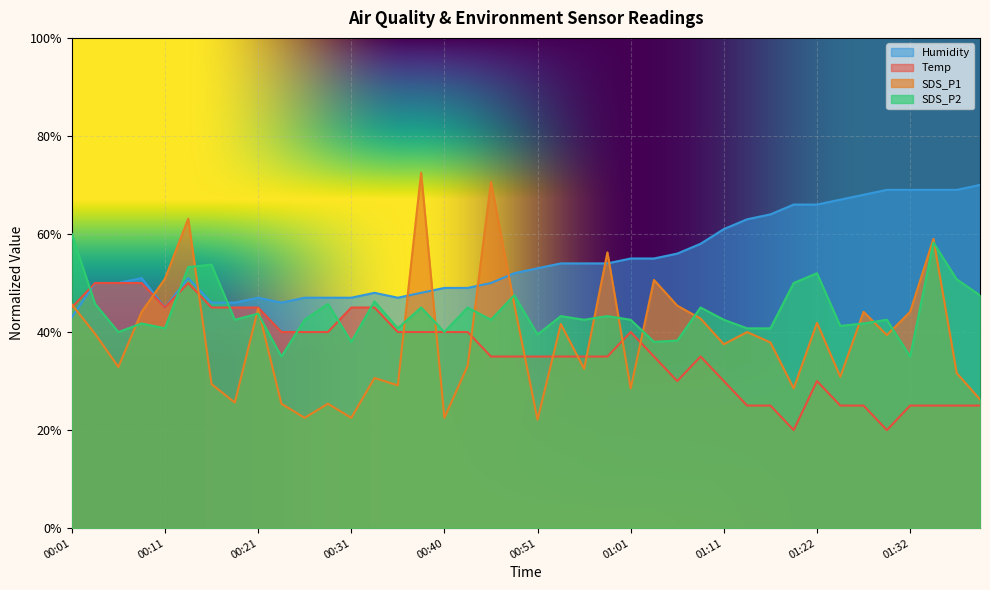

What is the lowest value of the Temp series?

10.0